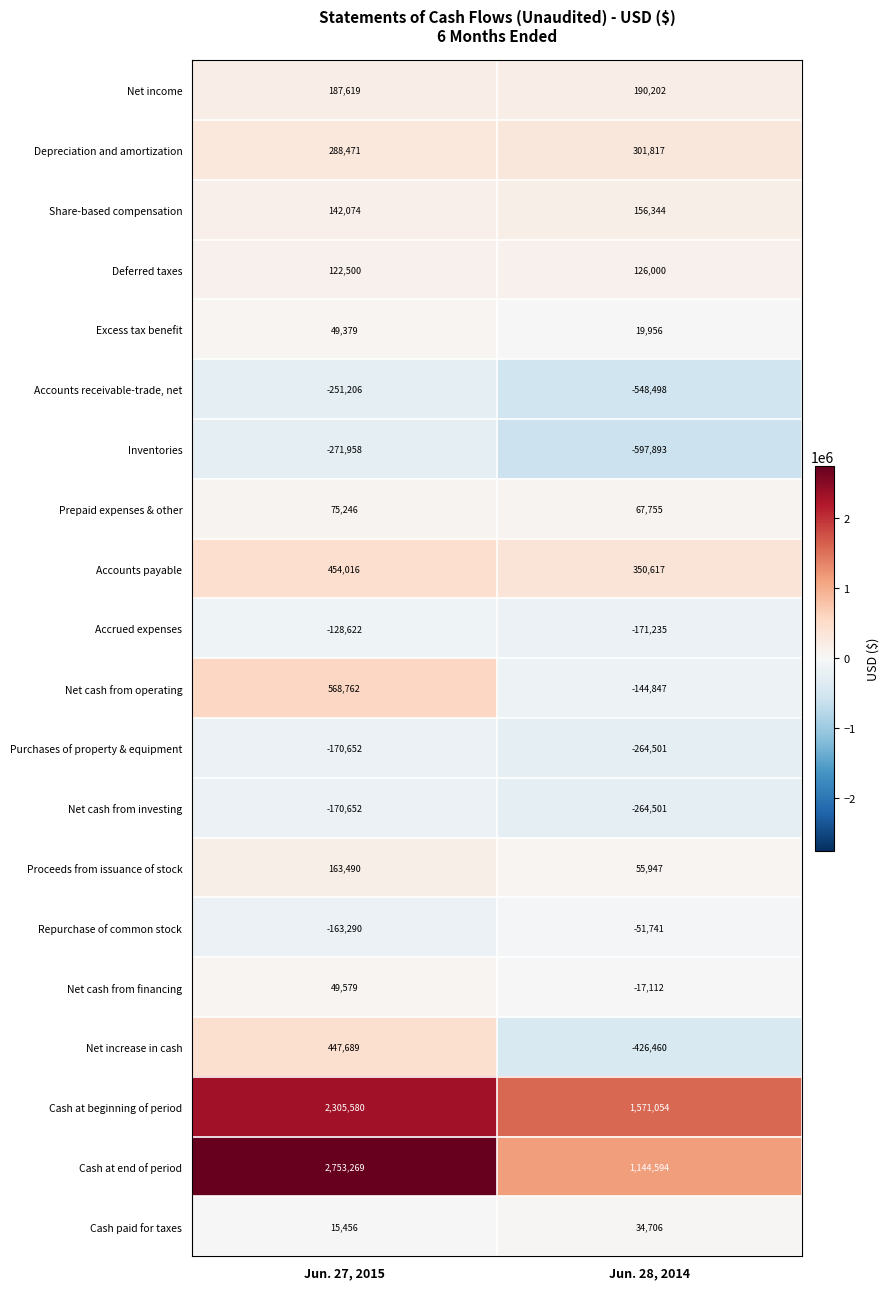

What is the sum of all Accounts payable values?

804633